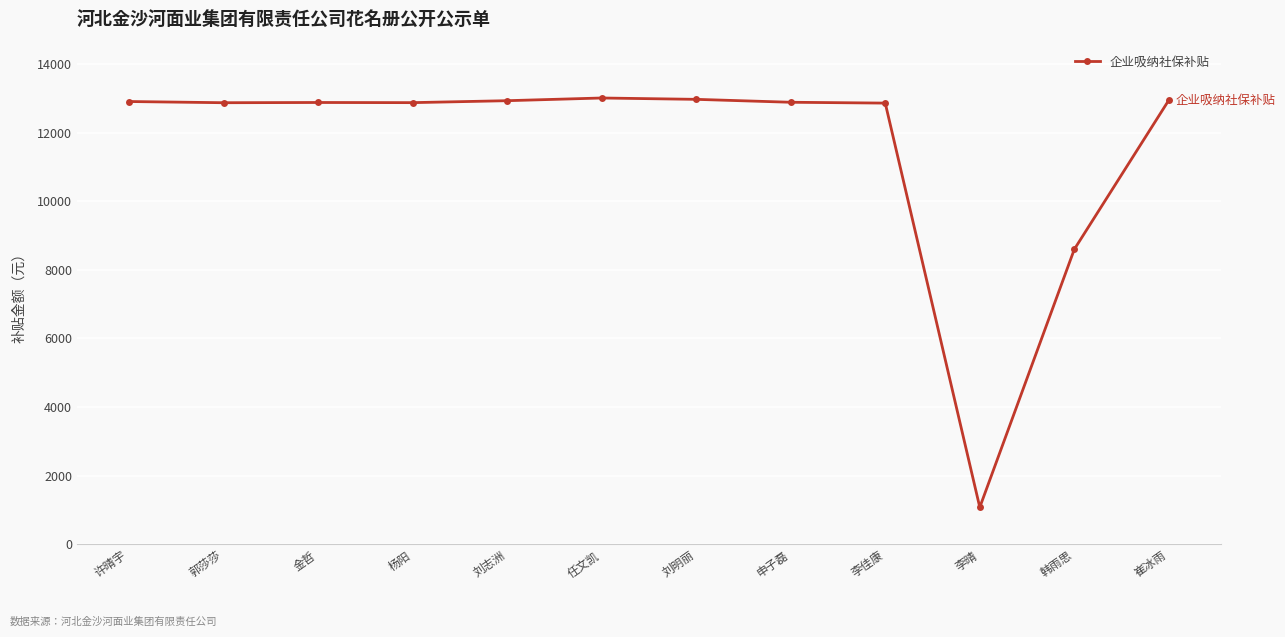

What is the sum of all values?

138846.4